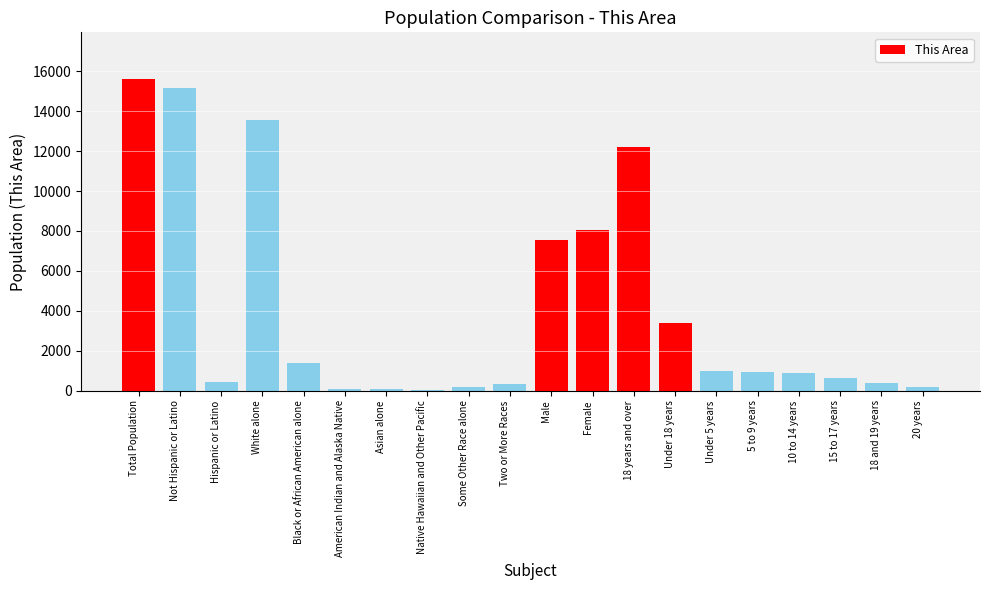

What is the maximum value shown in the chart?

15612